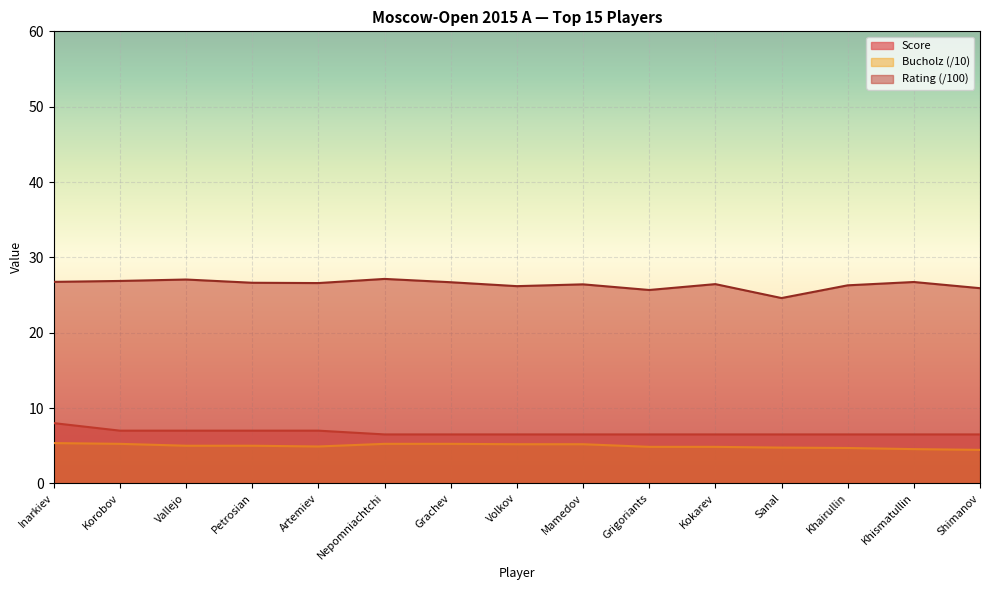

Reading left to right, extract all data points from this chart.

Score: 8.0	7.0	7.0	7.0	7.0	6.5	6.5	6.5	6.5	6.5	6.5	6.5	6.5	6.5	6.5
Bucholz: 5.3	5.2	5.0	5.0	4.9	5.2	5.2	5.2	5.2	4.8	4.8	4.8	4.7	4.5	4.5
Rating: 26.8	26.9	27.1	26.6	26.6	27.1	26.7	26.2	26.4	25.7	26.4	24.6	26.3	26.7	25.9